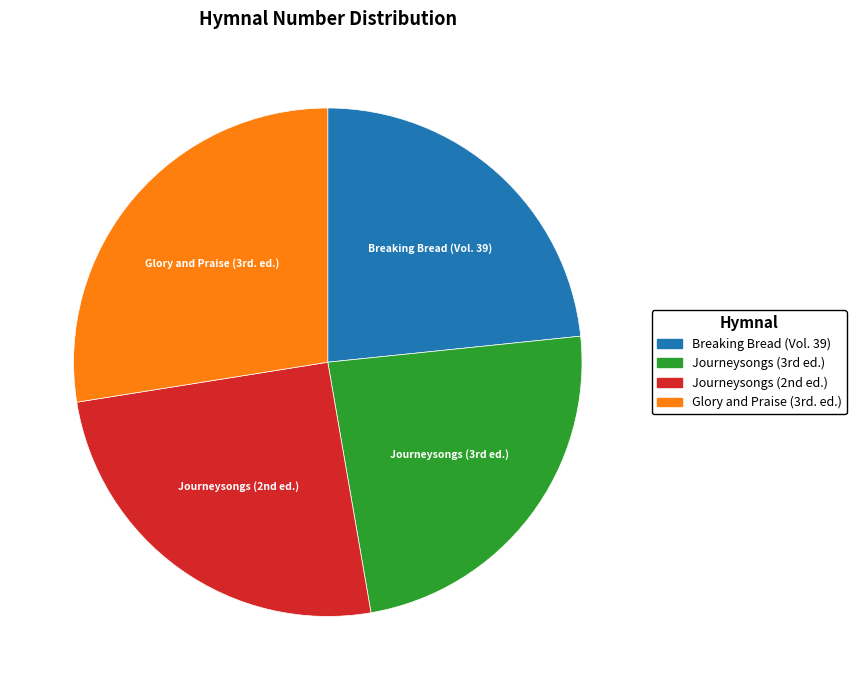

Is it true that Breaking Bread (Vol. 39) is 23% of the pie?

True